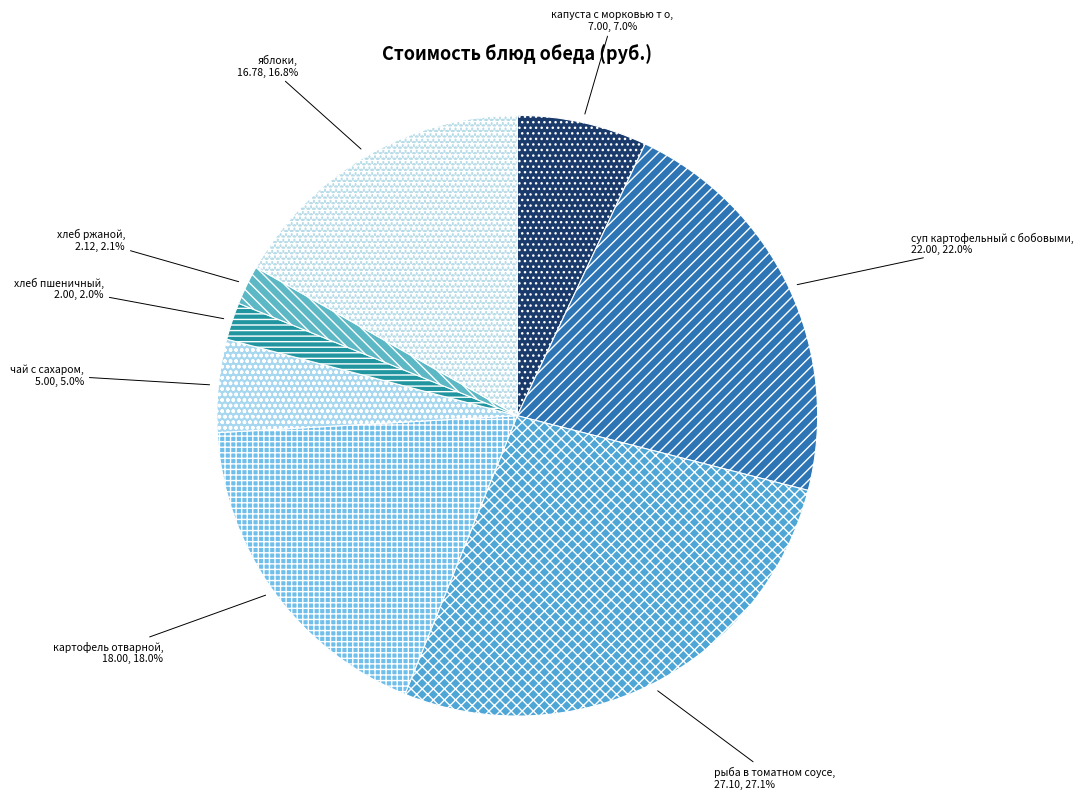

Is there any slice that represents more than half of the pie?

No